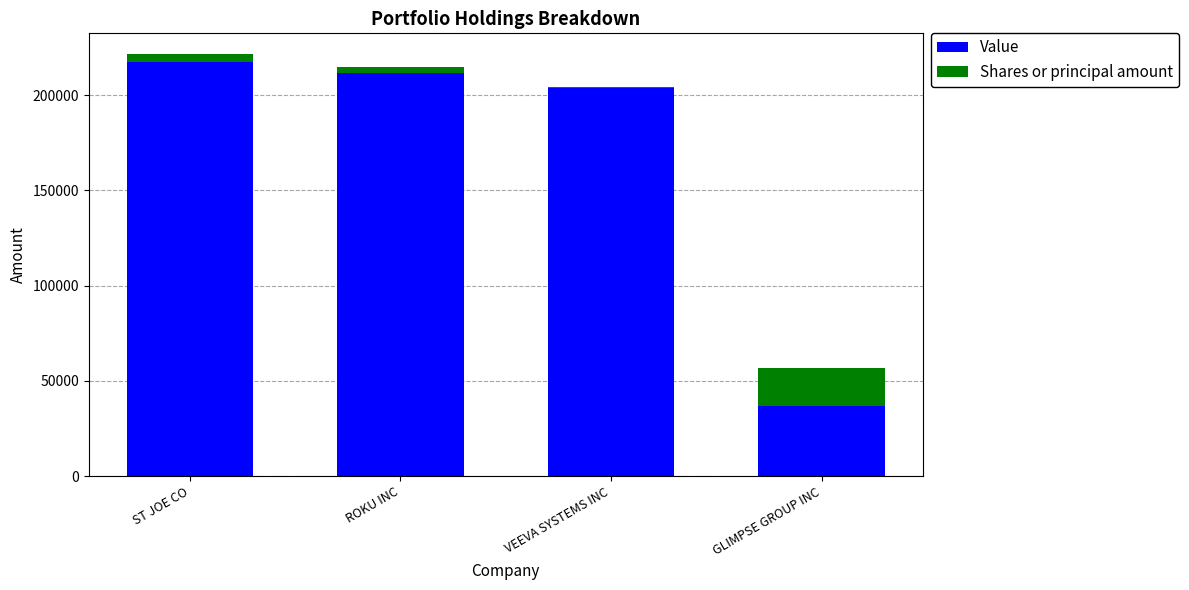

How many data points does each series have?

4